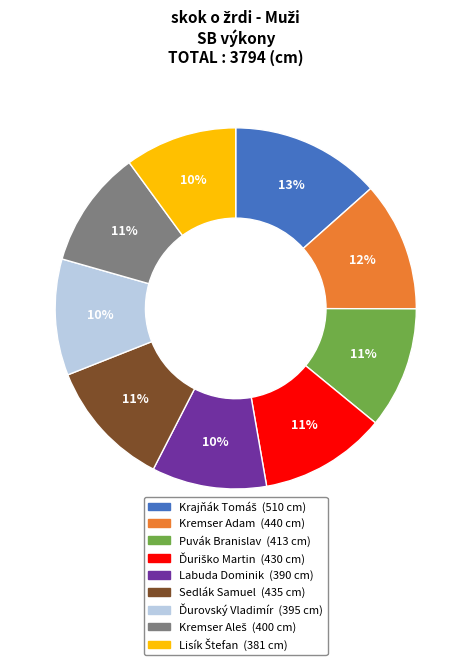

What percentage is the Kremser Adam slice, to the nearest percent?

12%